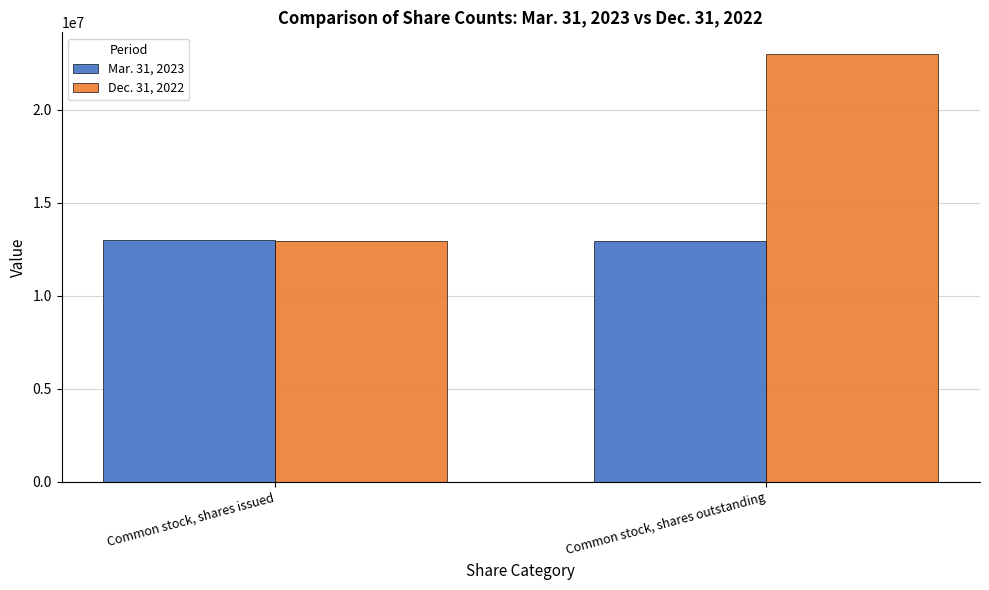

What is the difference between the maximum and minimum values in the Mar. 31, 2023 series?

67862